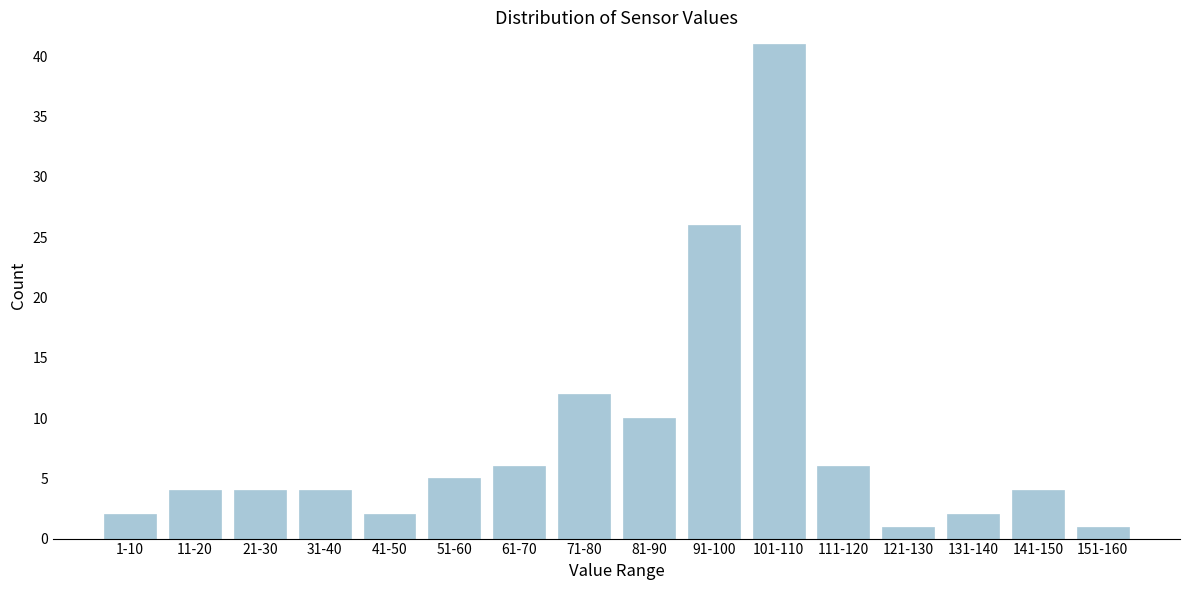

Reading right to left, list all the values displayed in this chart.

1	4	2	1	6	41	26	10	12	6	5	2	4	4	4	2